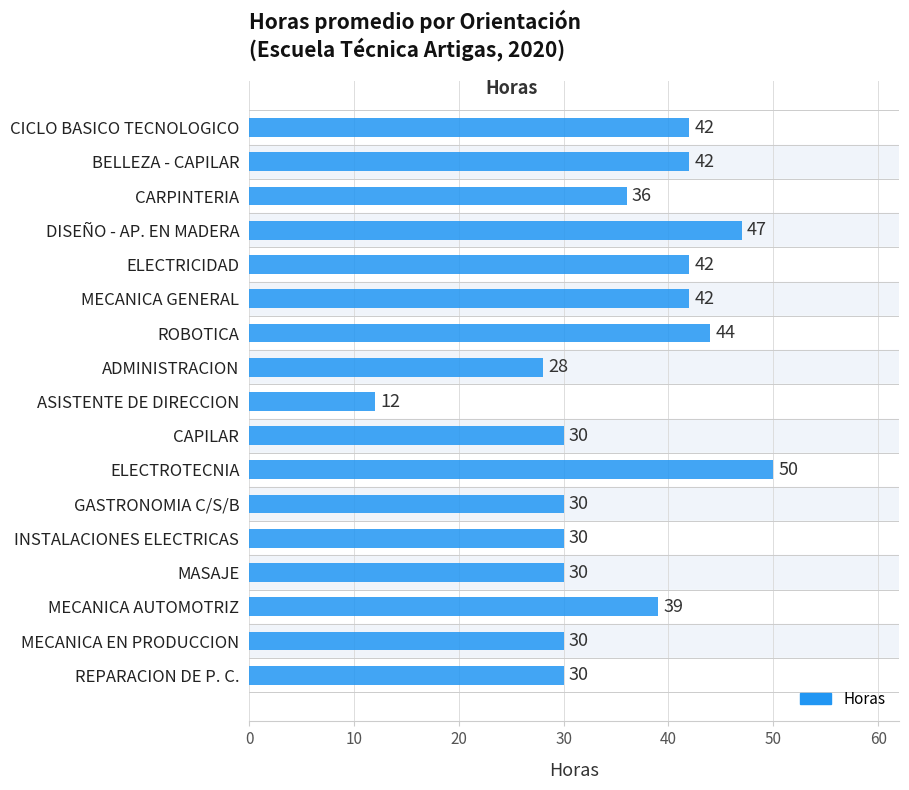

The value at ELECTRICIDAD is 42. True or false?

True